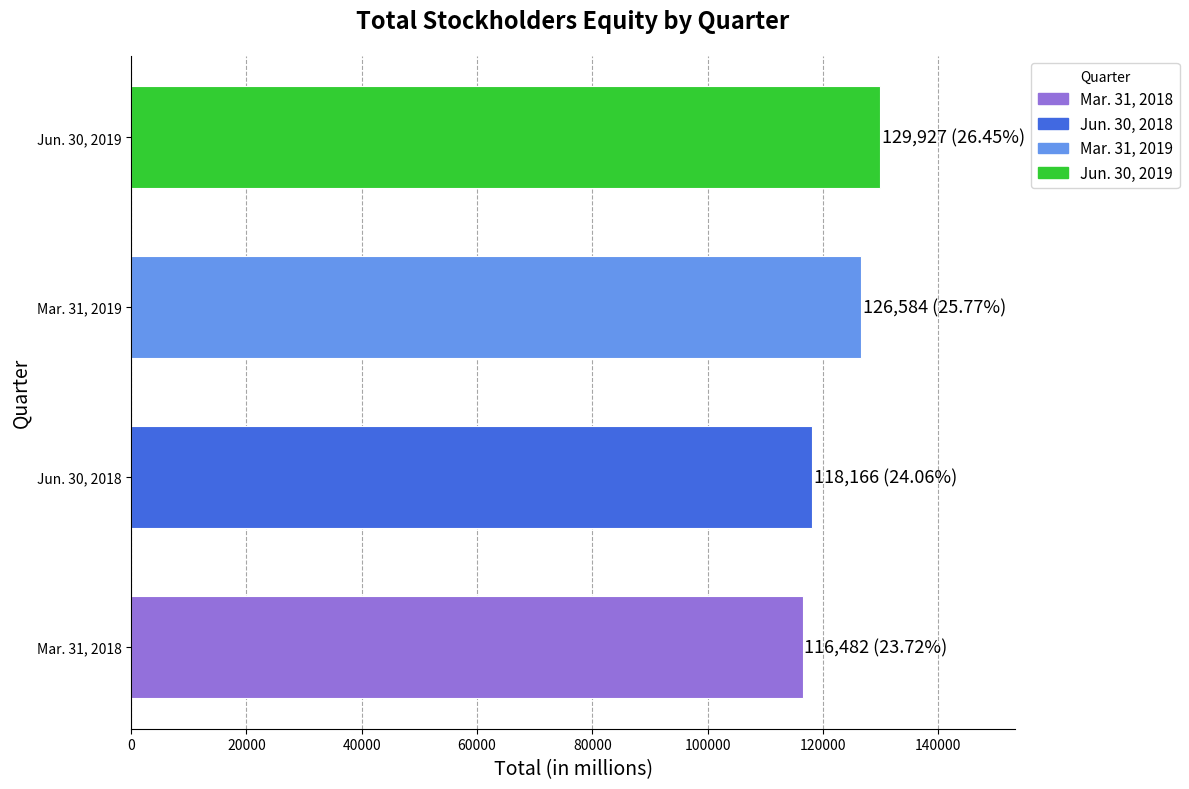

What is the maximum value shown in the chart?

129927